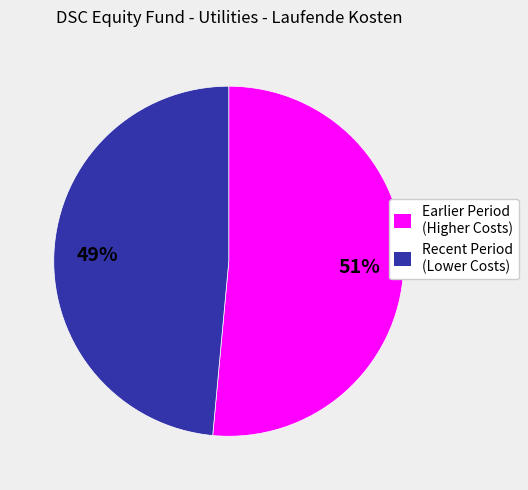

The Recent Period (Lower Costs) slice represents 42% of the pie. True or false?

False